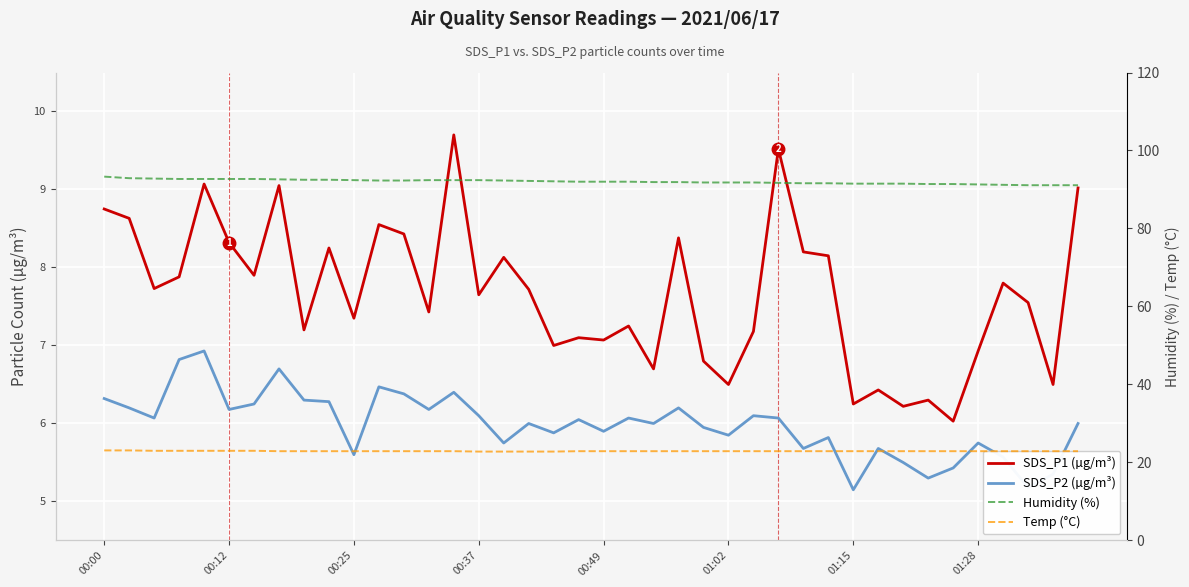

Which series has the largest total across all categories?

Humidity (%)